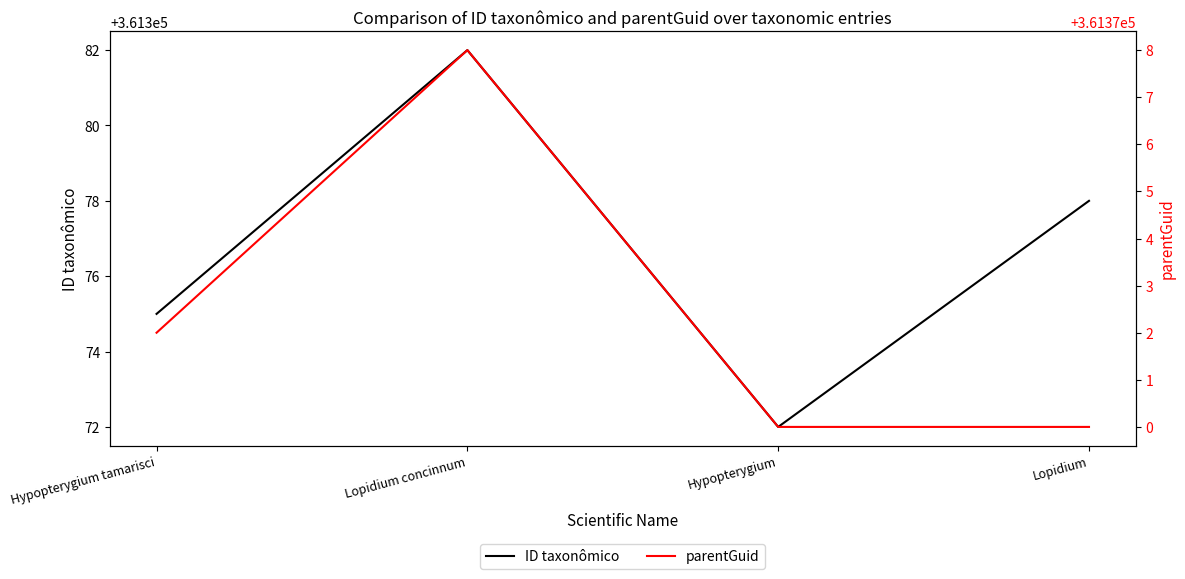

True or false: ID taxonômico has a value of 361375 at Hypopterygium tamarisci.

True